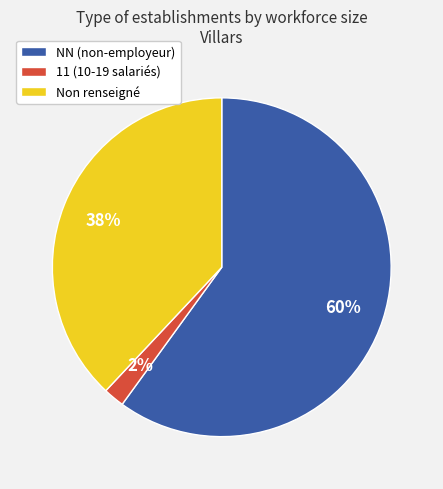

What is the ratio of the value at Non renseigné to the value at 11 (10-19 salariés)?

19.0